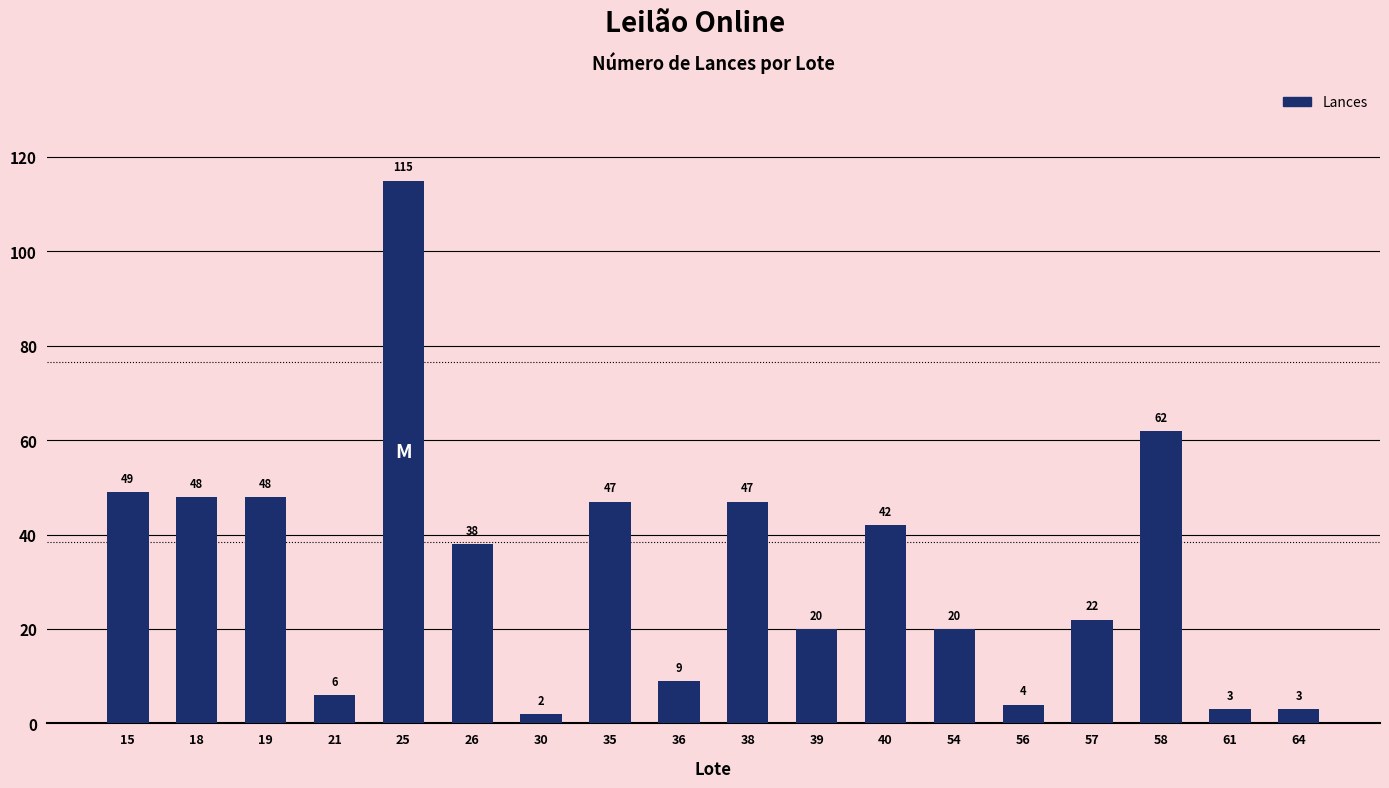

Are the bars grouped side by side (vs. stacked)?

No